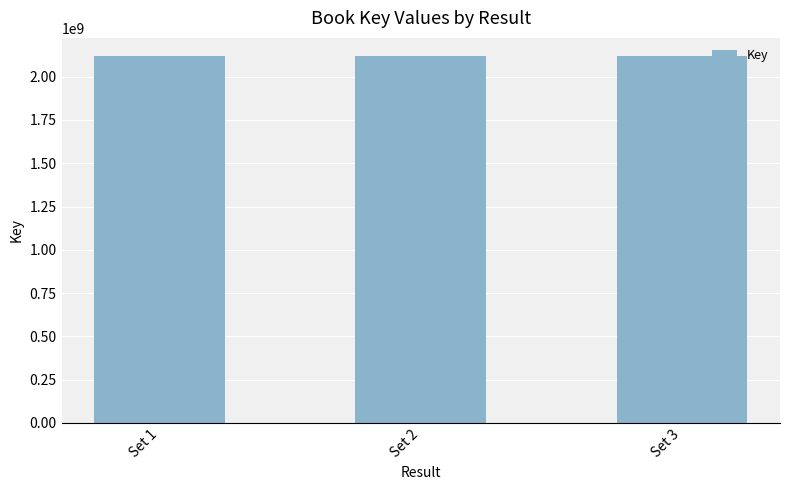

What is the average value?

2117851198